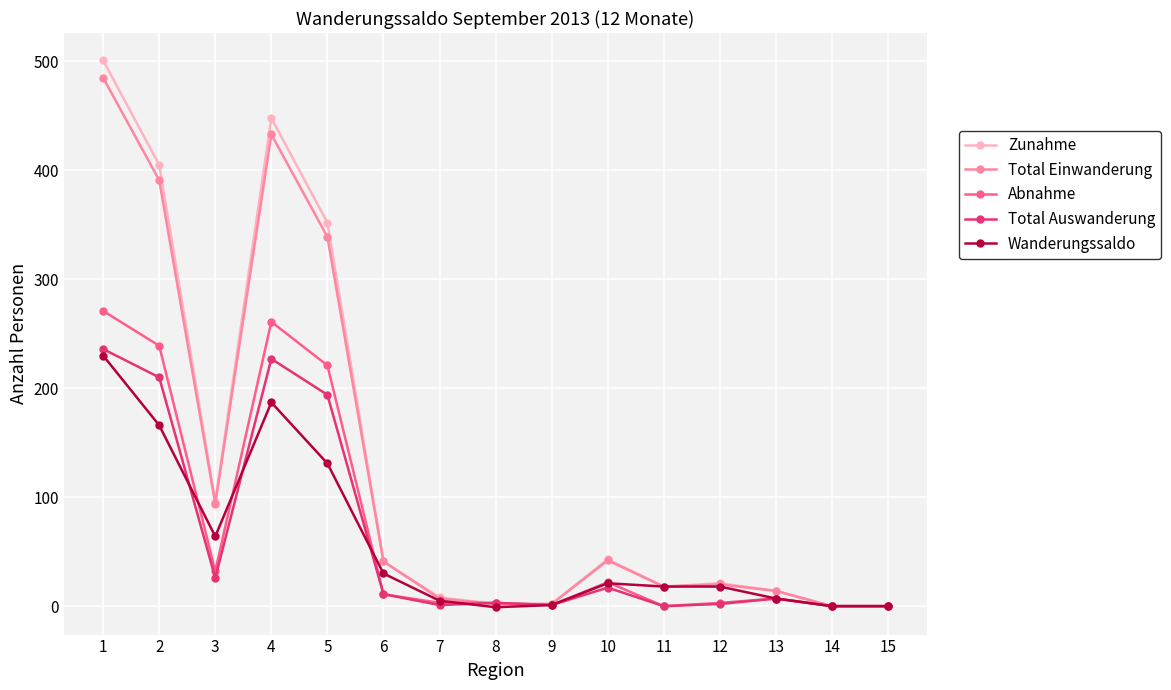

Rank the series by their maximum value, from highest to lowest.

Zunahme, Total Einwanderung, Abnahme, Total Auswanderung, Wanderungssaldo